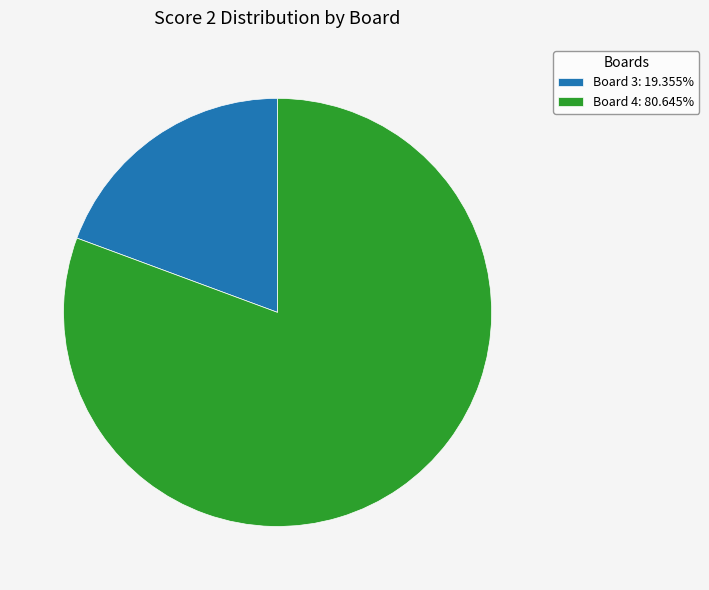

What is the ratio of the value at Board 4: 80.645% to the value at Board 3: 19.355%?

4.2